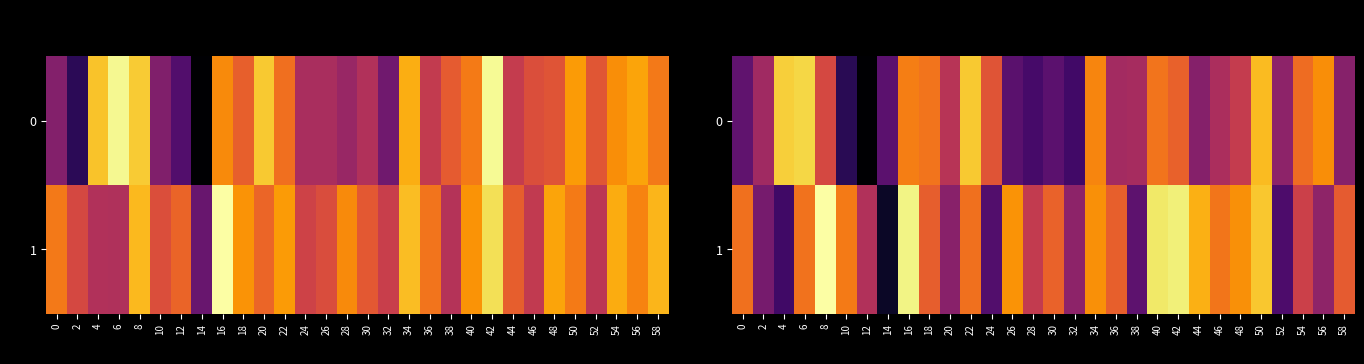

Rank the series by their average value, from highest to lowest.

1, 0